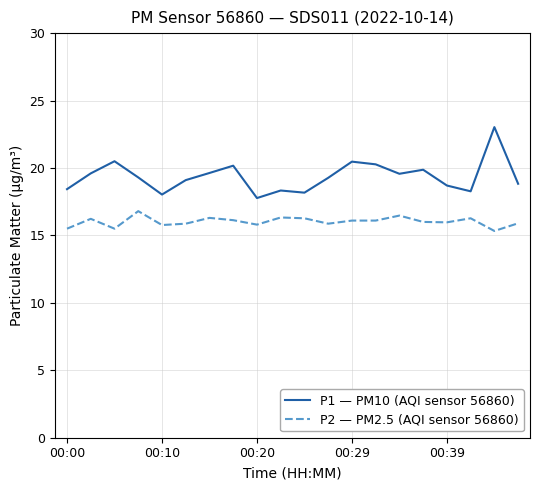

What is the smallest value displayed?

15.3